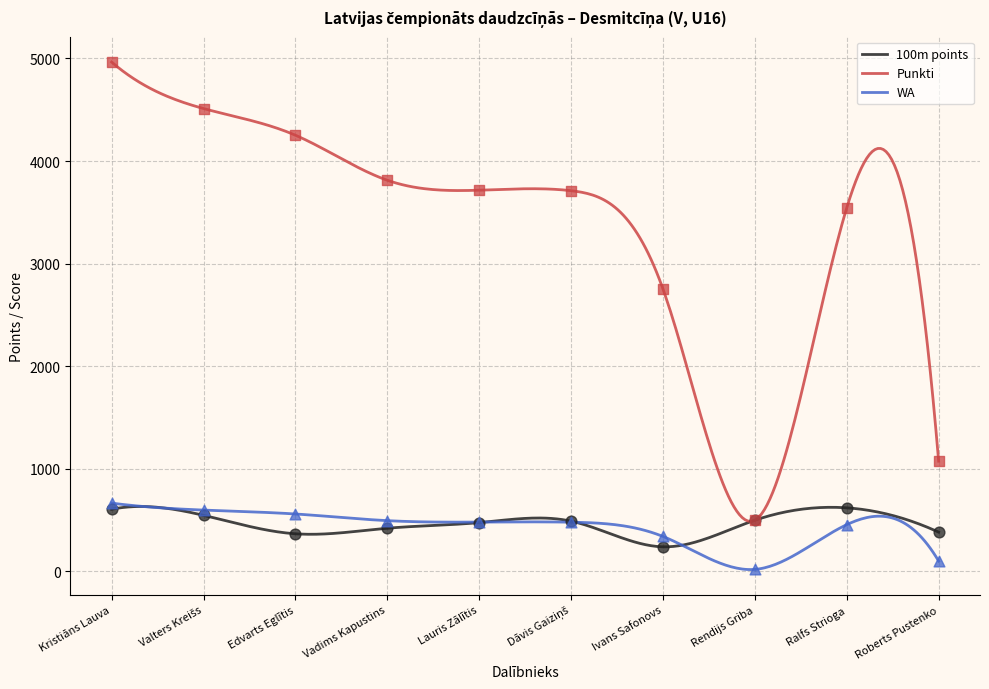

Which series contains the highest Y value?

Punkti